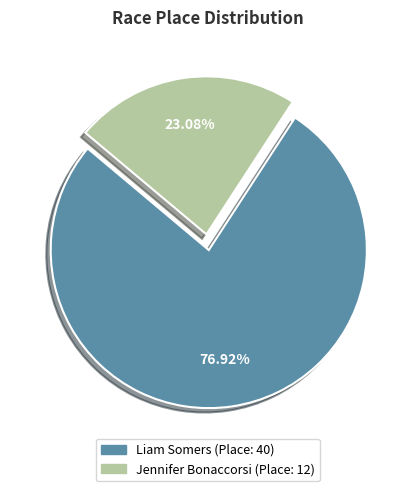

Is it true that Jennifer Bonaccorsi is 35% of the pie?

False